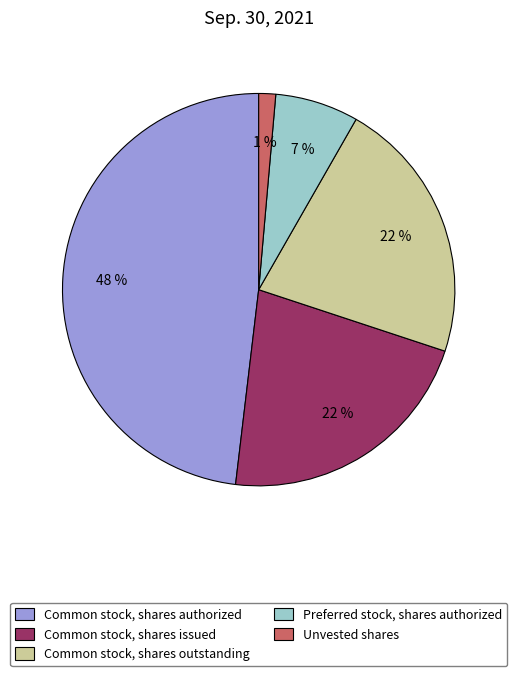

Is the sum of Preferred stock, shares authorized and Common stock, shares authorized greater than half?

Yes